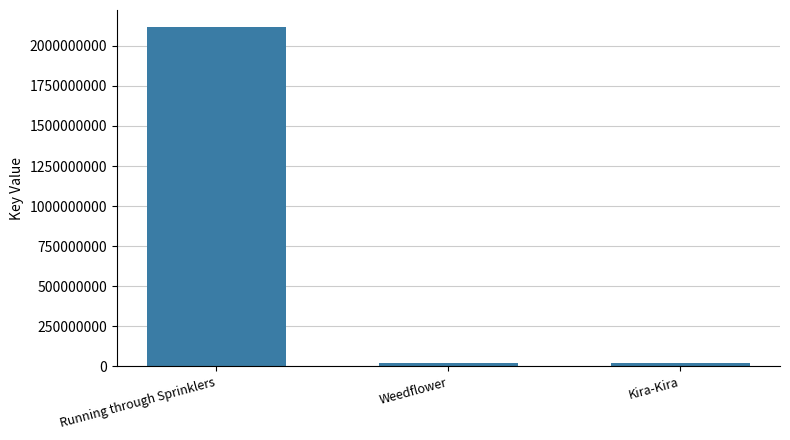

What is the change in value from Running through Sprinklers to Weedflower?

-2097120535